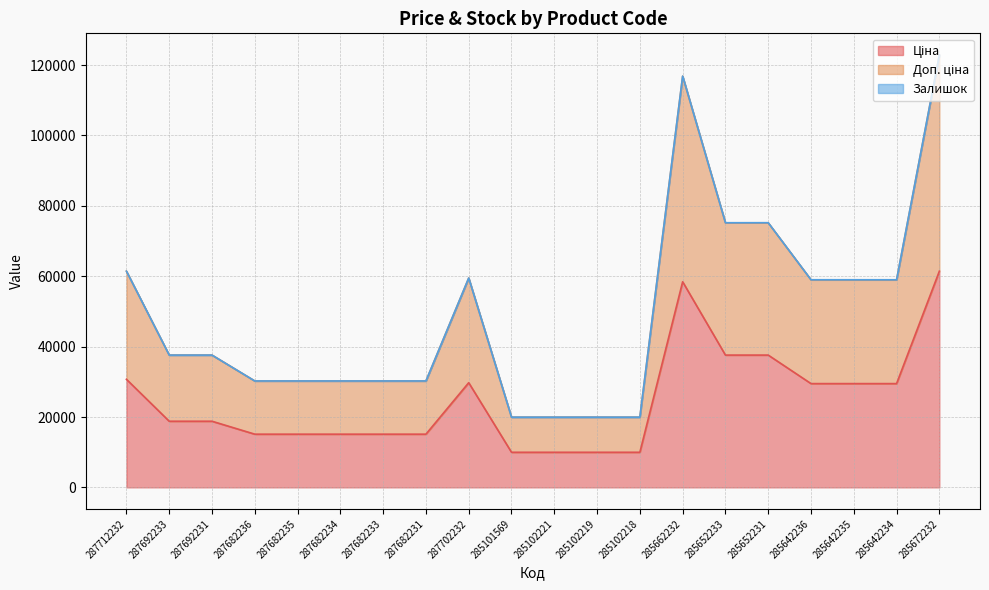

At which label is Ціна closest to 35704?

285652233